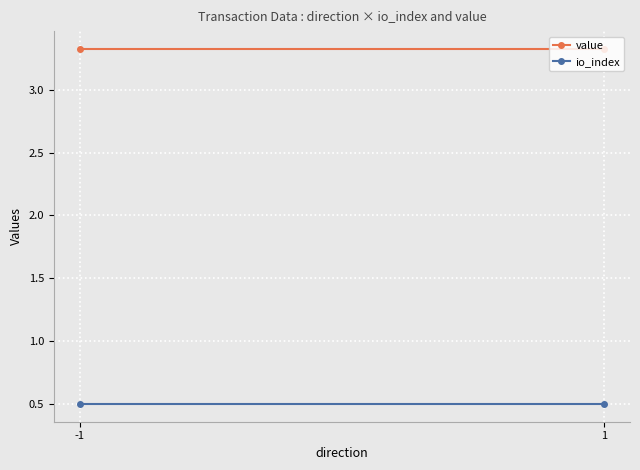

Between -1 and 1, which is larger?

-1